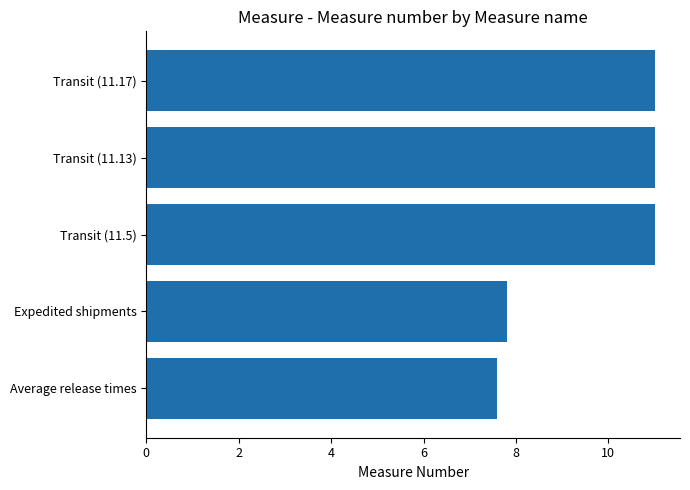

What is the difference between the maximum and minimum values?

3.4